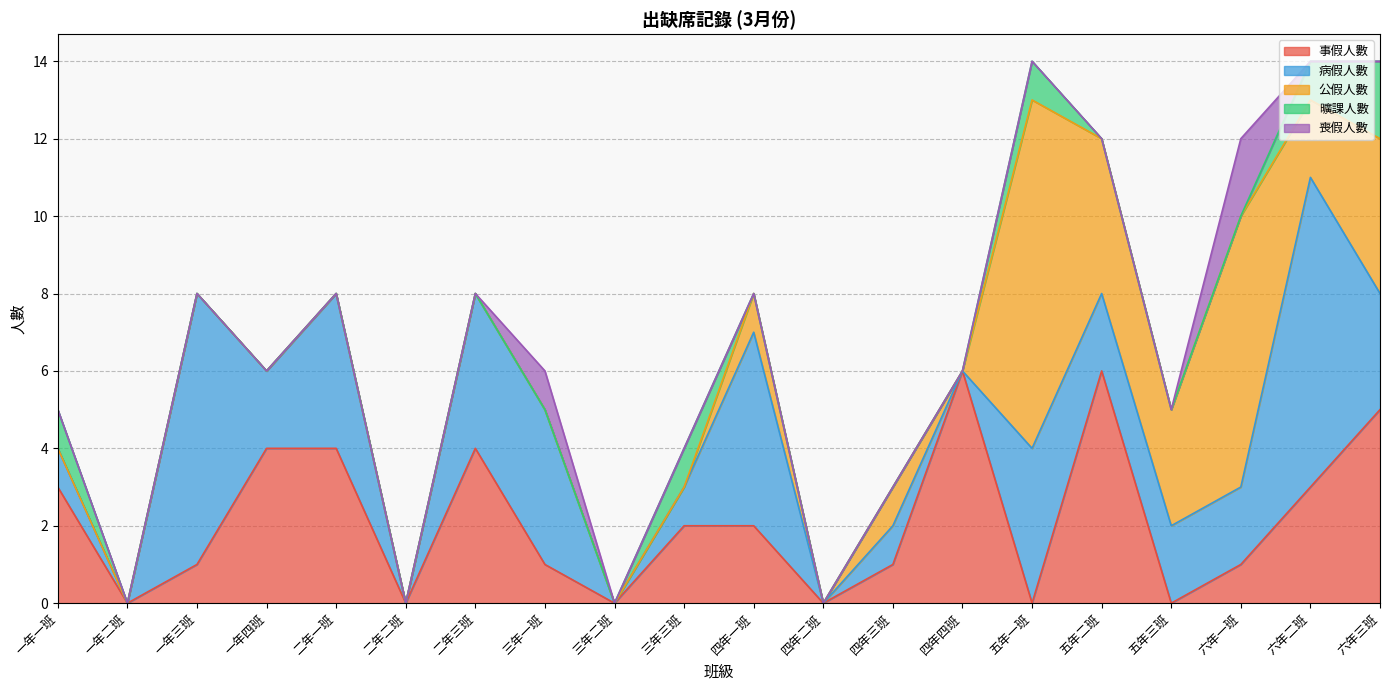

Reading left to right, extract all data points from this chart.

事假人數: 一年一班=3	一年二班=0	一年三班=1	一年四班=4	二年一班=4	二年二班=0	二年三班=4	三年一班=1	三年二班=0	三年三班=2	四年一班=2	四年二班=0	四年三班=1	四年四班=6	五年一班=0	五年二班=6	五年三班=0	六年一班=1	六年二班=3	六年三班=5
病假人數: 一年一班=1	一年二班=0	一年三班=7	一年四班=2	二年一班=4	二年二班=0	二年三班=4	三年一班=4	三年二班=0	三年三班=1	四年一班=5	四年二班=0	四年三班=1	四年四班=0	五年一班=4	五年二班=2	五年三班=2	六年一班=2	六年二班=8	六年三班=3
公假人數: 一年一班=0	一年二班=0	一年三班=0	一年四班=0	二年一班=0	二年二班=0	二年三班=0	三年一班=0	三年二班=0	三年三班=0	四年一班=1	四年二班=0	四年三班=1	四年四班=0	五年一班=9	五年二班=4	五年三班=3	六年一班=7	六年二班=2	六年三班=4
曠課人數: 一年一班=1	一年二班=0	一年三班=0	一年四班=0	二年一班=0	二年二班=0	二年三班=0	三年一班=0	三年二班=0	三年三班=1	四年一班=0	四年二班=0	四年三班=0	四年四班=0	五年一班=1	五年二班=0	五年三班=0	六年一班=0	六年二班=1	六年三班=2
喪假人數: 一年一班=0	一年二班=0	一年三班=0	一年四班=0	二年一班=0	二年二班=0	二年三班=0	三年一班=1	三年二班=0	三年三班=0	四年一班=0	四年二班=0	四年三班=0	四年四班=0	五年一班=0	五年二班=0	五年三班=0	六年一班=2	六年二班=0	六年三班=0